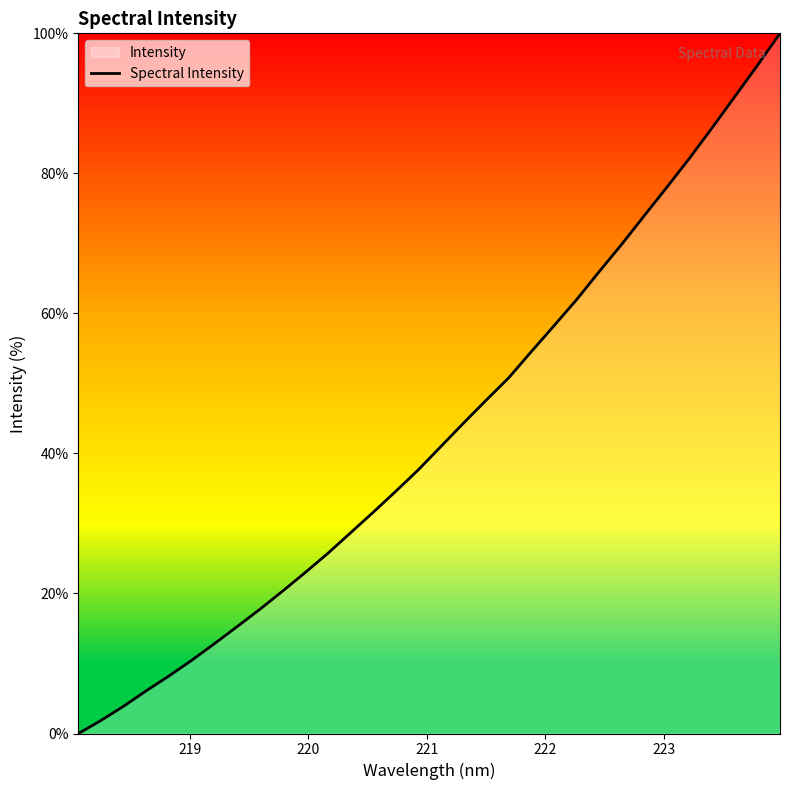

What is the difference between the maximum and minimum values?

100.0